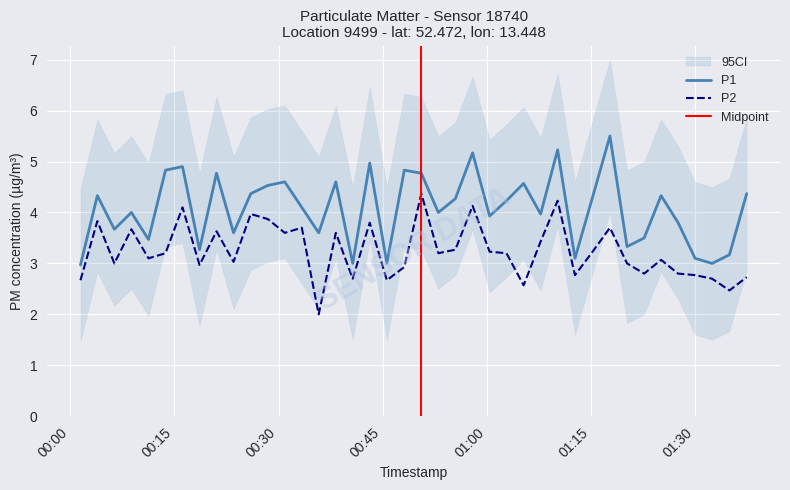

How many interior local valleys does the P1 series have?

13